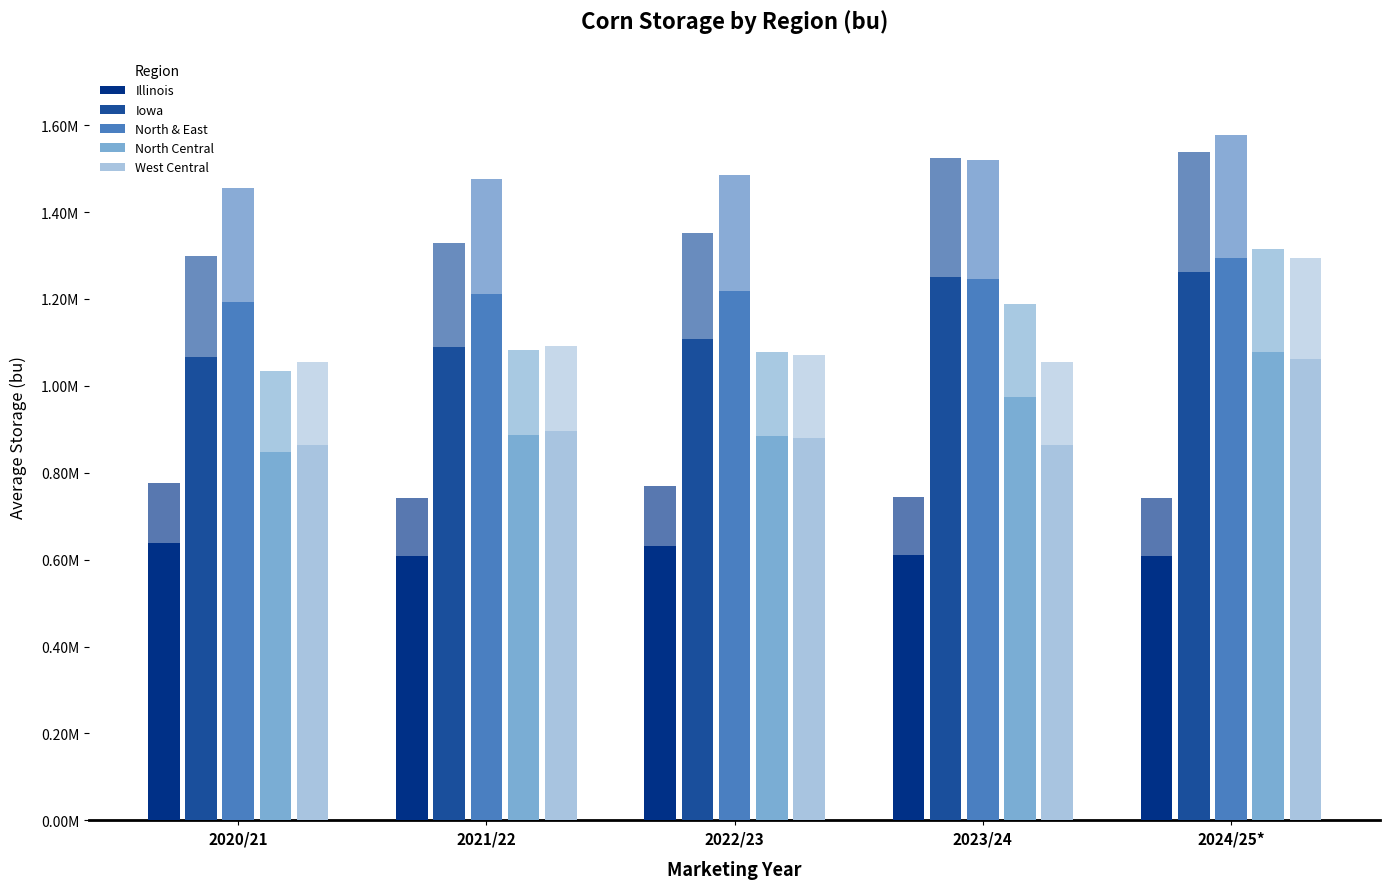

Which category has the highest value in the Iowa series?

2024/25*